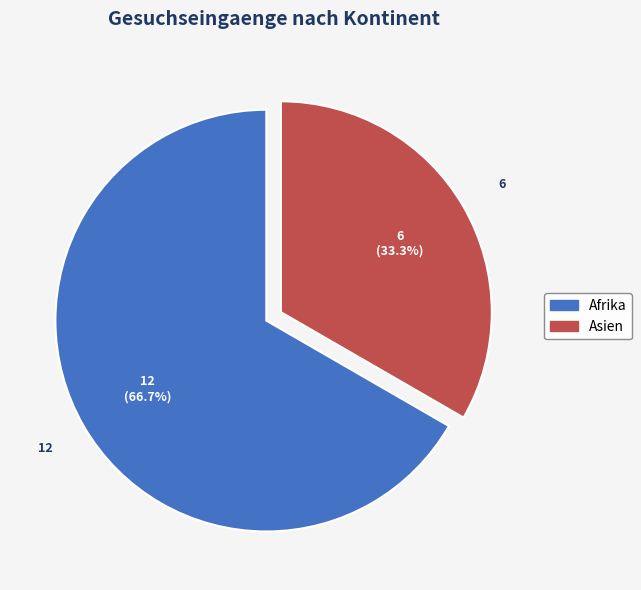

Does any single category account for the majority?

Yes